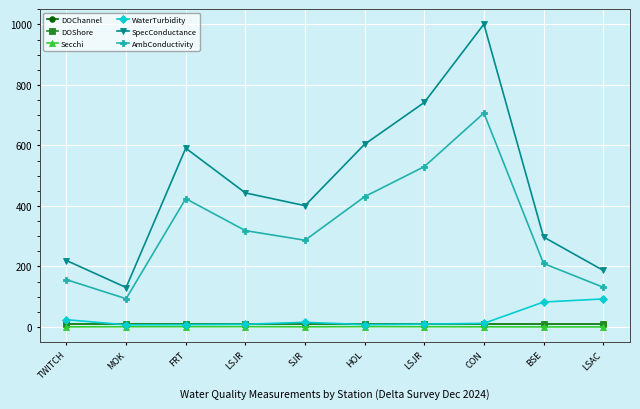

Is this an area chart (filled region under the line)?

No